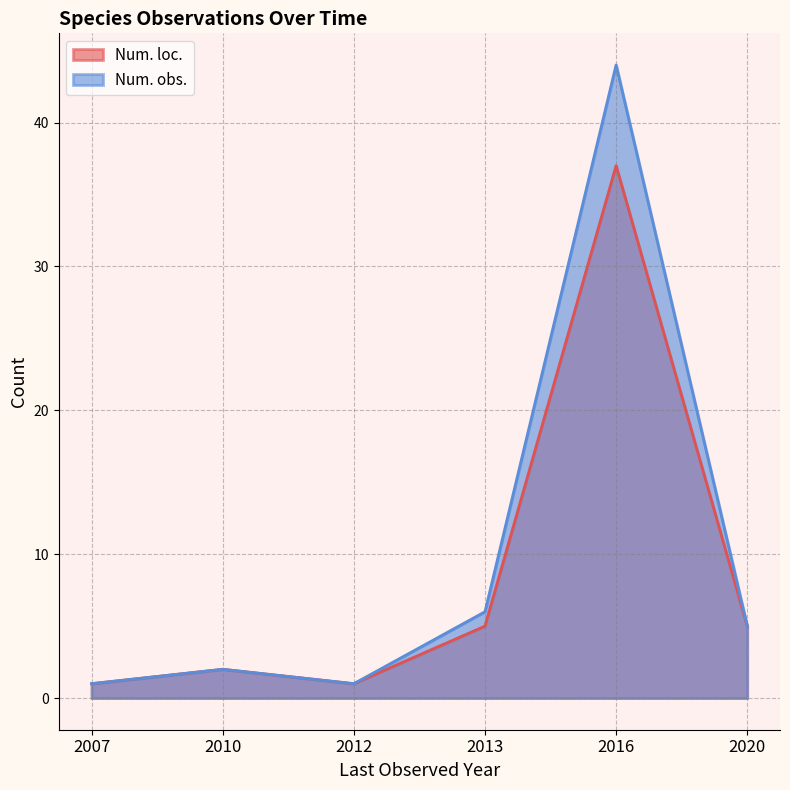

True or false: Num. loc. and Num. obs. intersect in this chart.

False